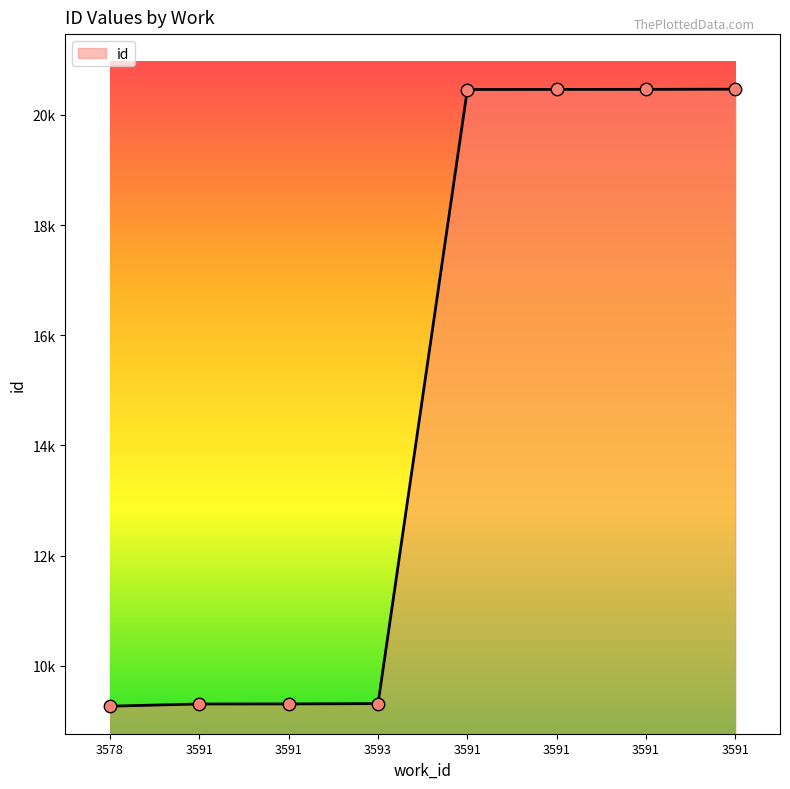

What is the change in value from 3591 to 3591?

+11157